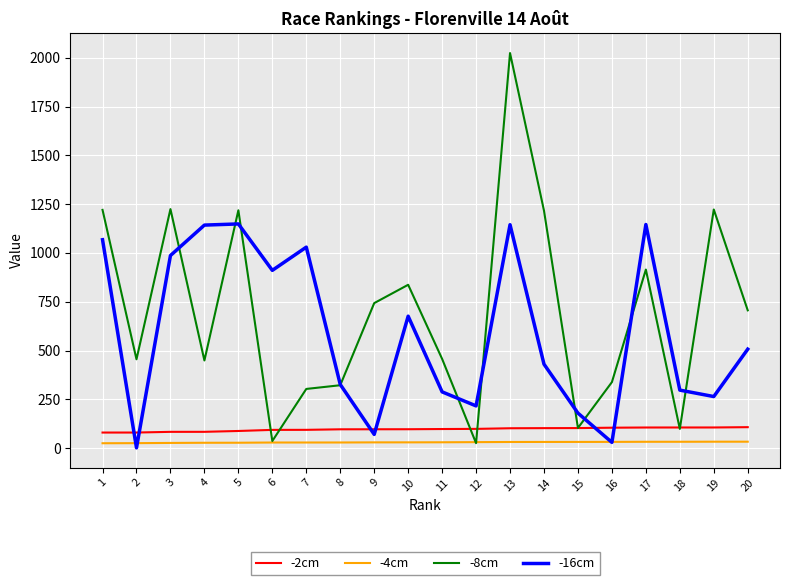

True or false: -2cm and -4cm cross at least once.

False